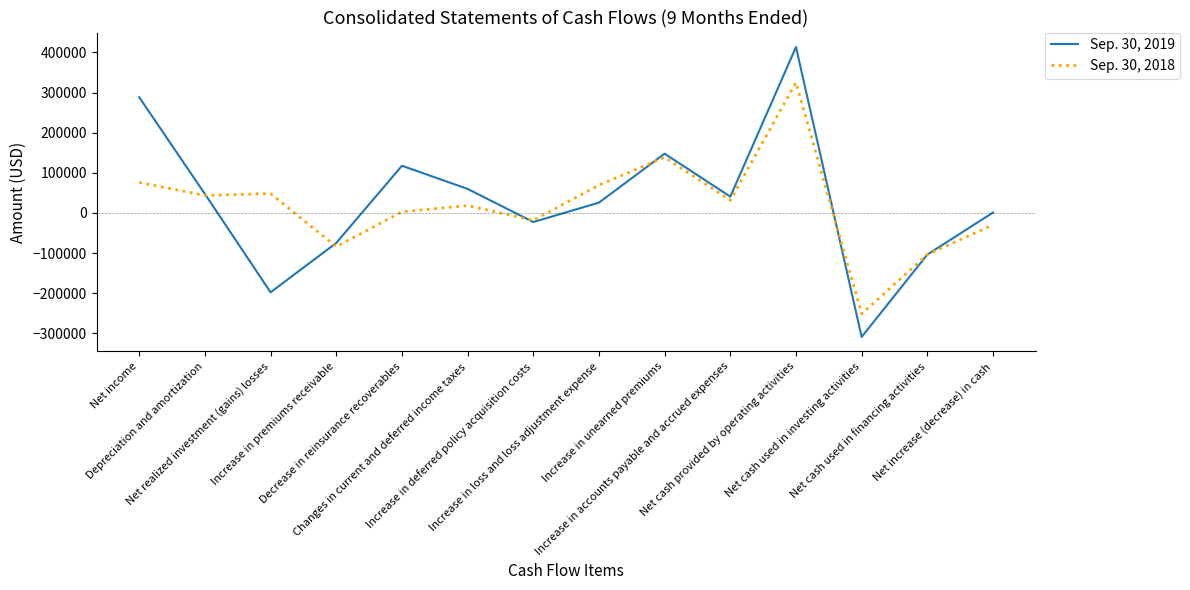

What is the difference between the highest and lowest values at Increase in unearned premiums?

8935